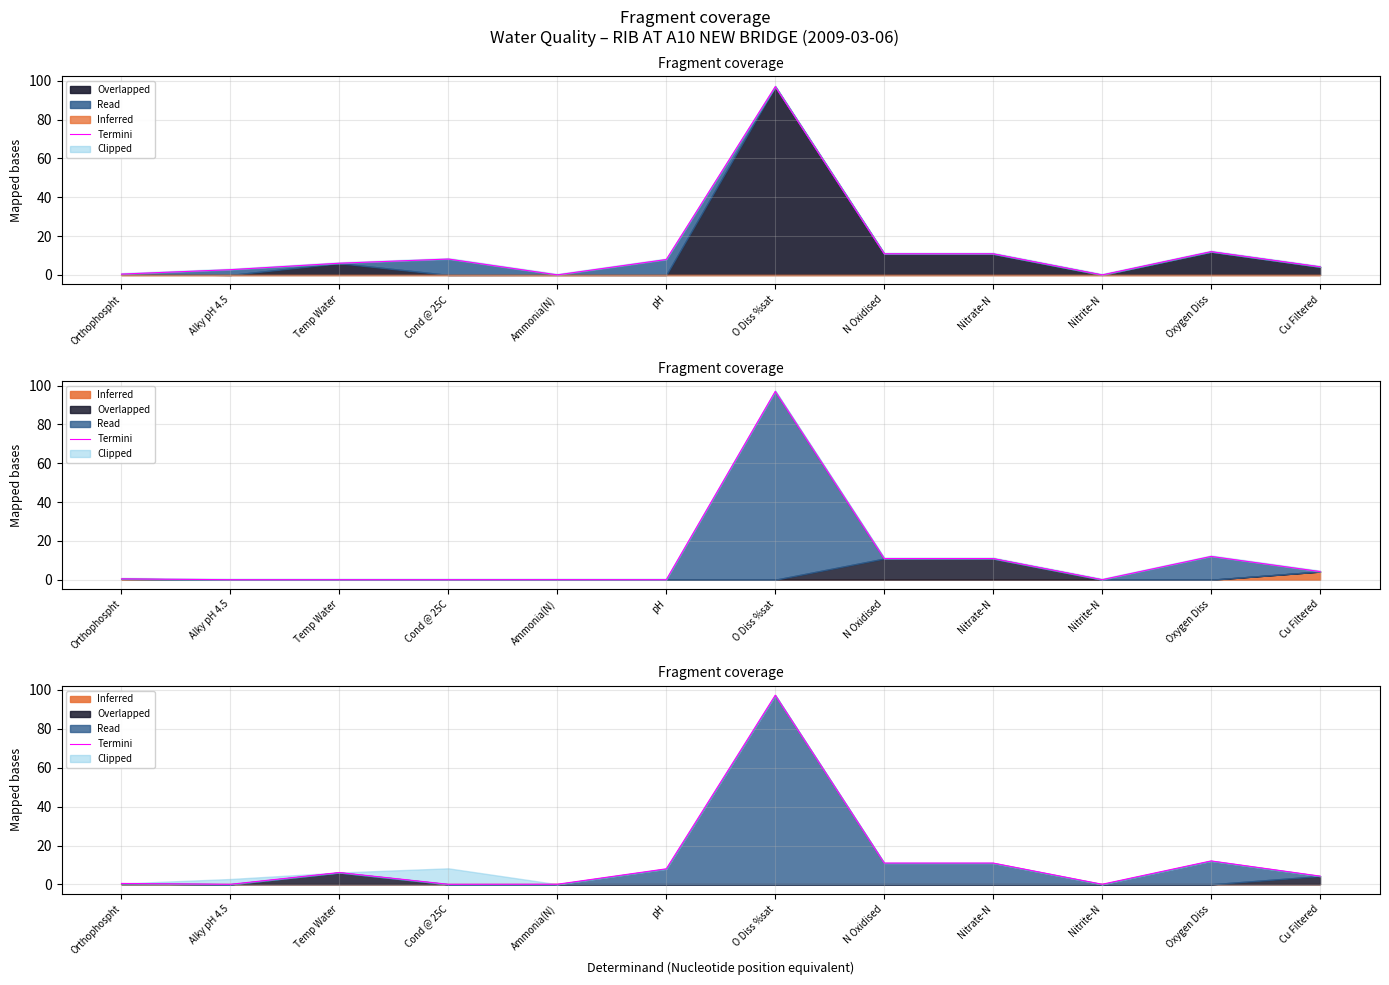

What is the difference between the second highest and second lowest values?

12.0